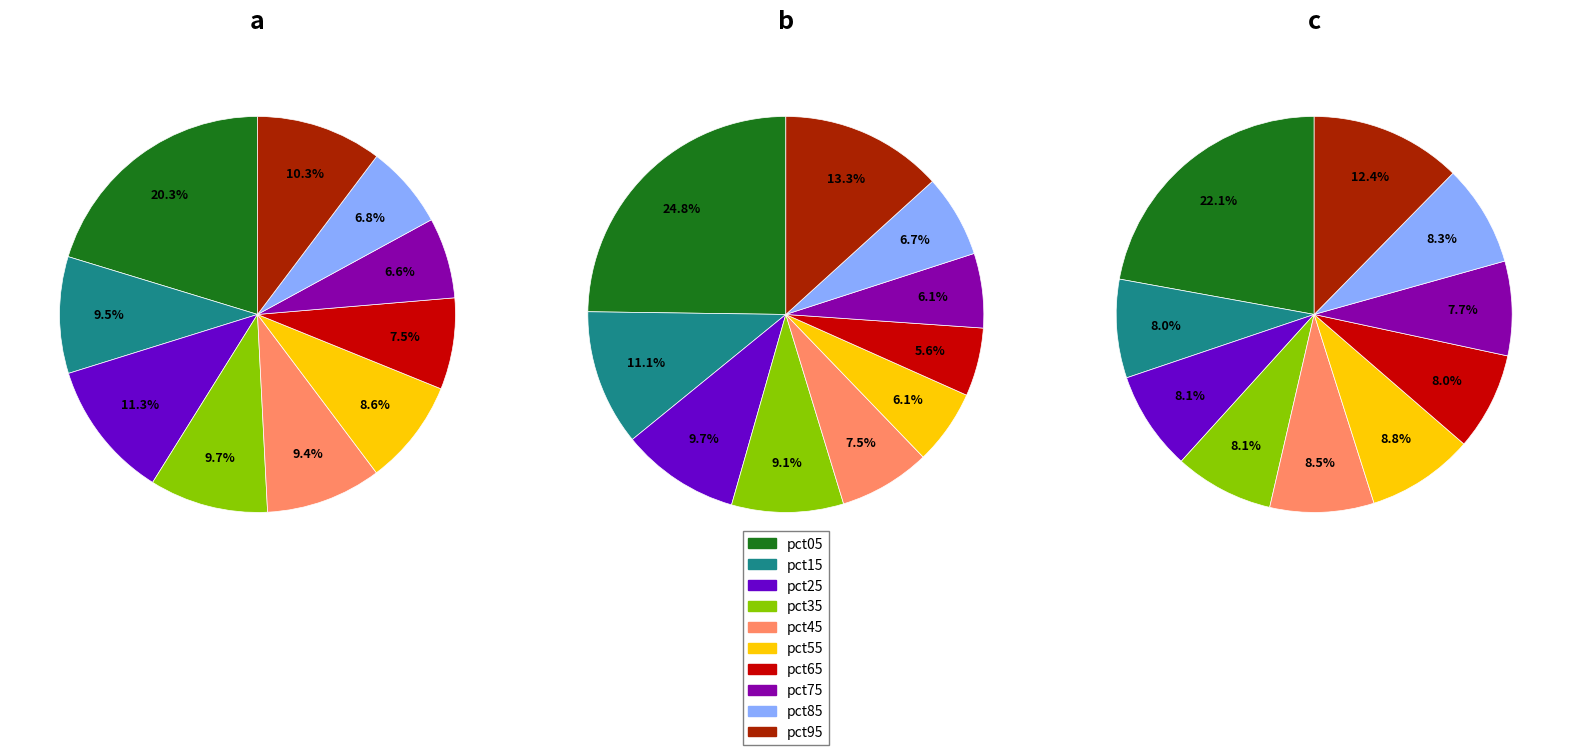

To the nearest percent, what is the difference between the pct45 and pct05 slice percentages?

11%